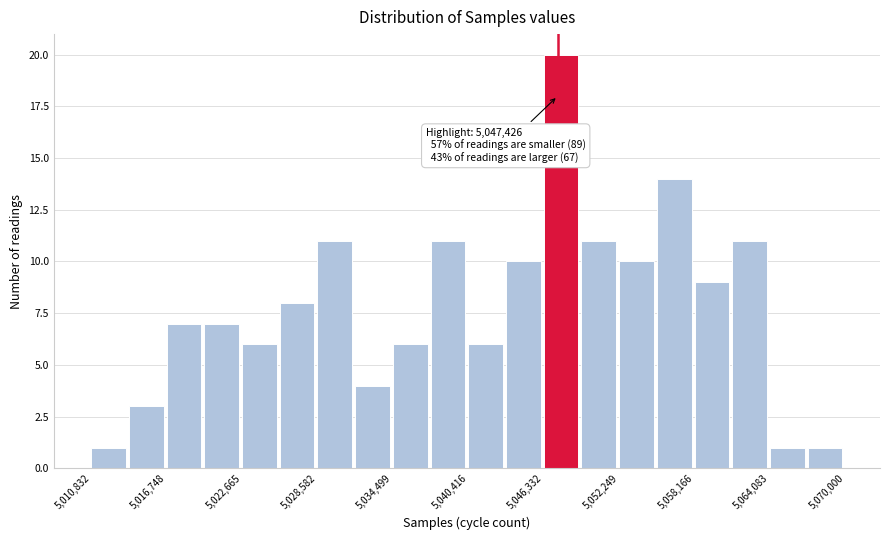

Around what value on the x-axis is the tallest bar? Give the approximate position of its centre, as read against the axis.

5048000